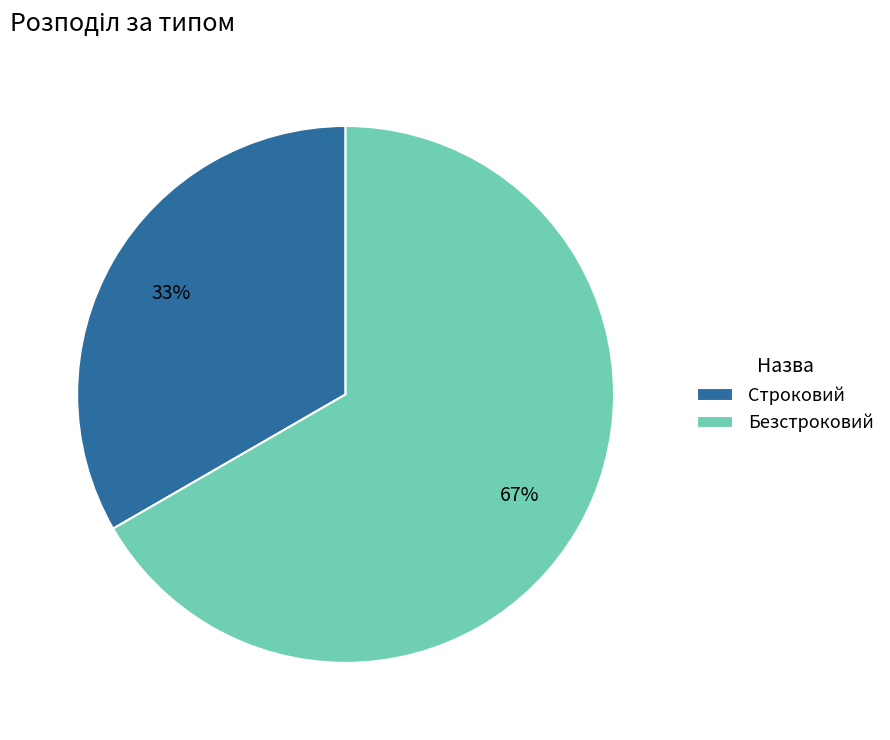

Is the sum of Строковий and Безстроковий greater than half?

Yes